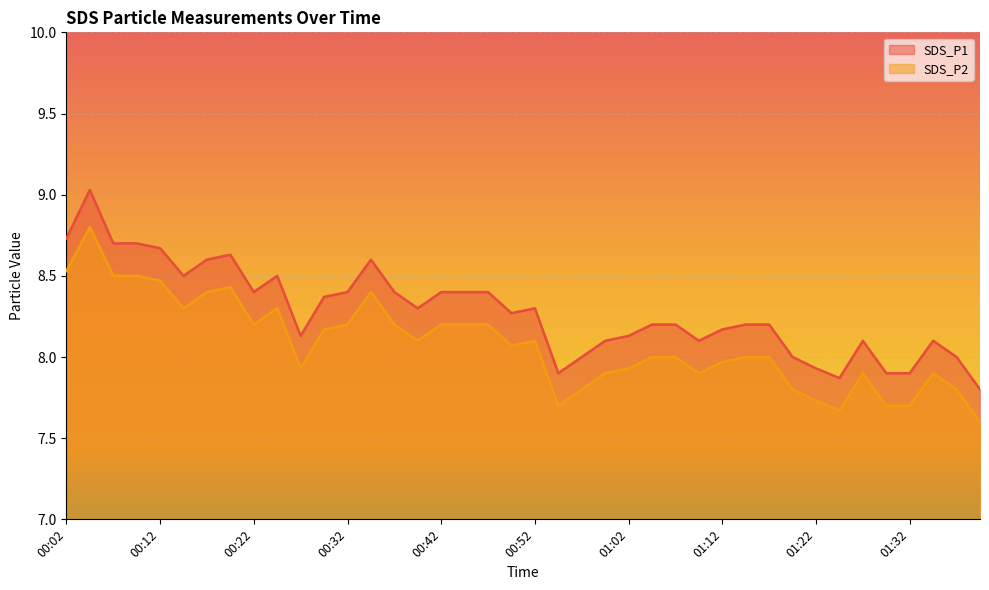

What is the difference between the maximum and minimum values in the SDS_P1 series?

1.2